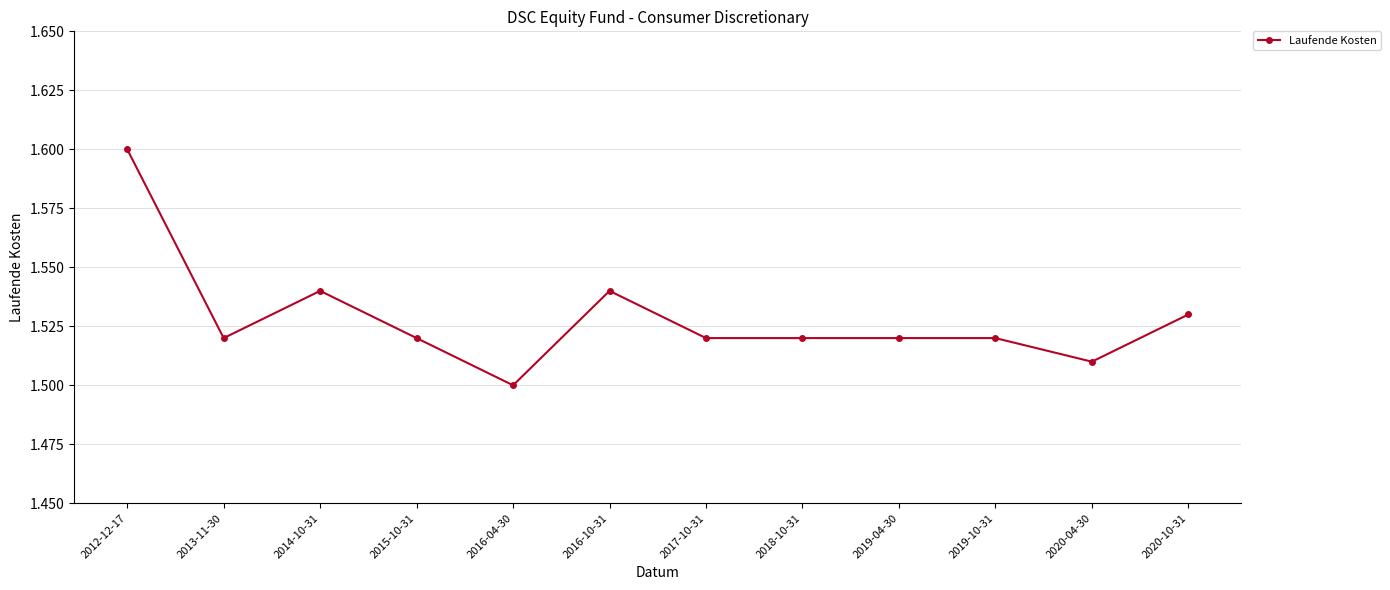

Where is the data nearest to the value 1?

2016-04-30